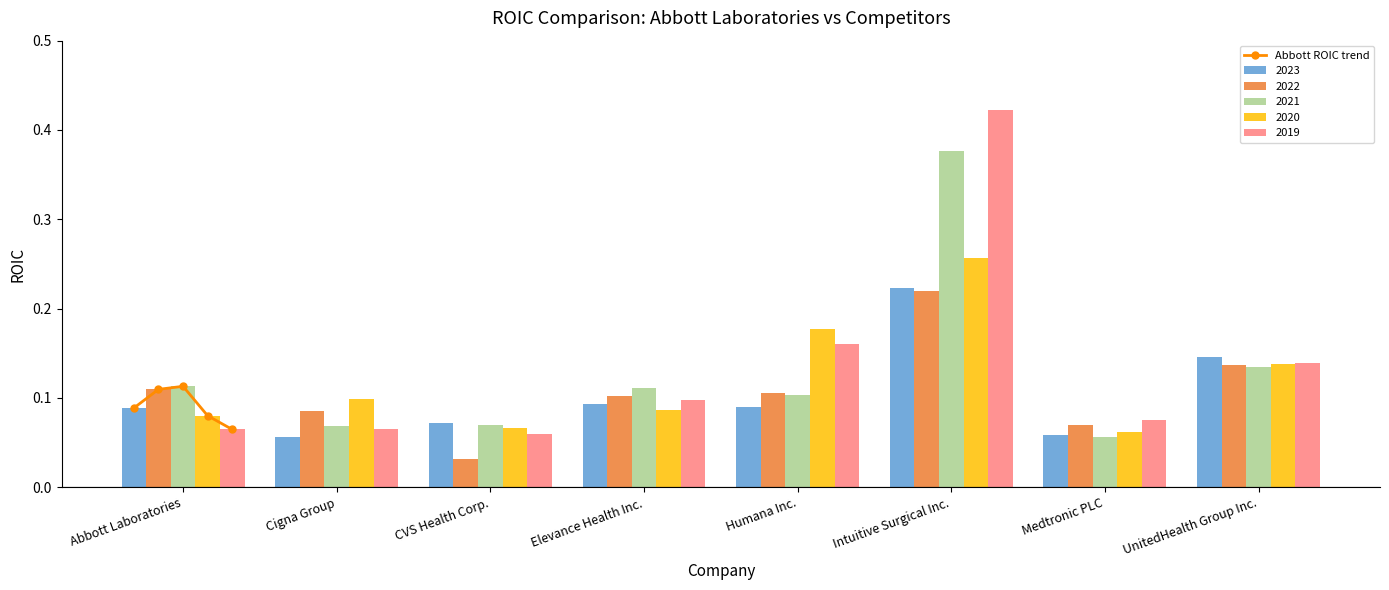

The value of 2022 at Elevance Health Inc. is 0.1. True or false?

True